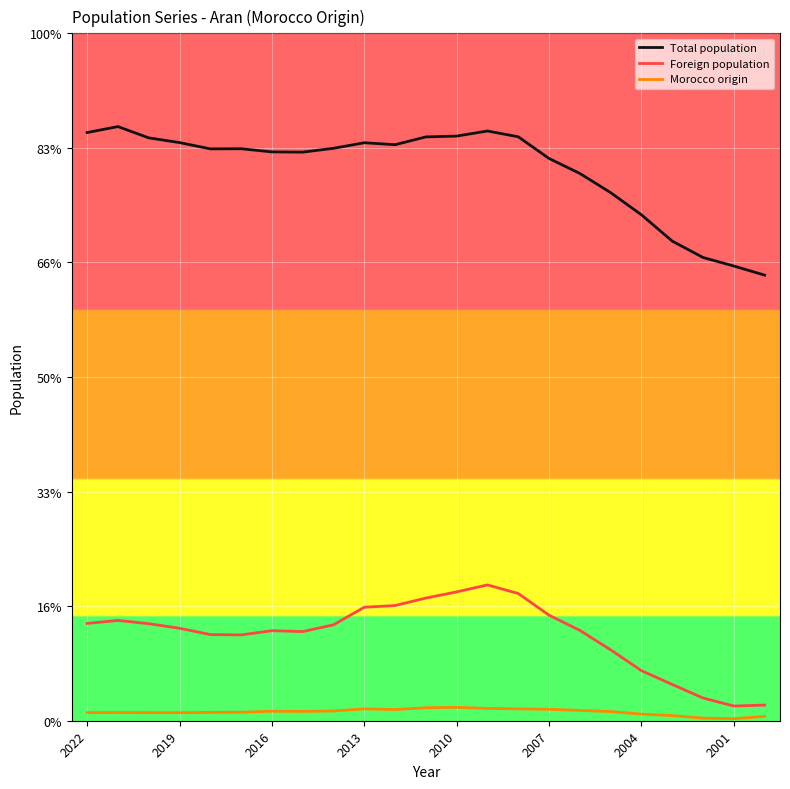

What are all the series names shown in the legend?

Total population, Foreign population, Morocco origin